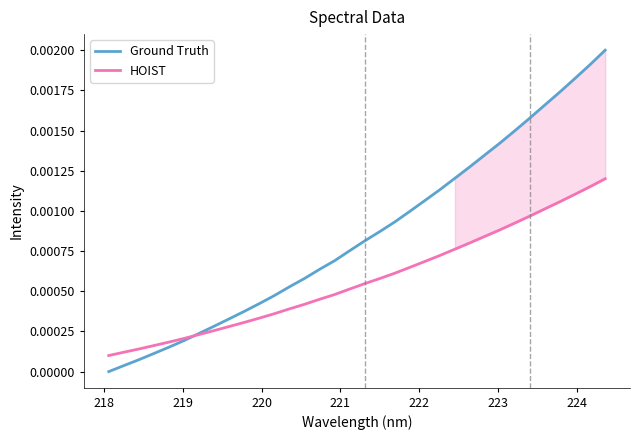

Is the value of Ground Truth at 32 greater than the value of HOIST at 33?

Yes